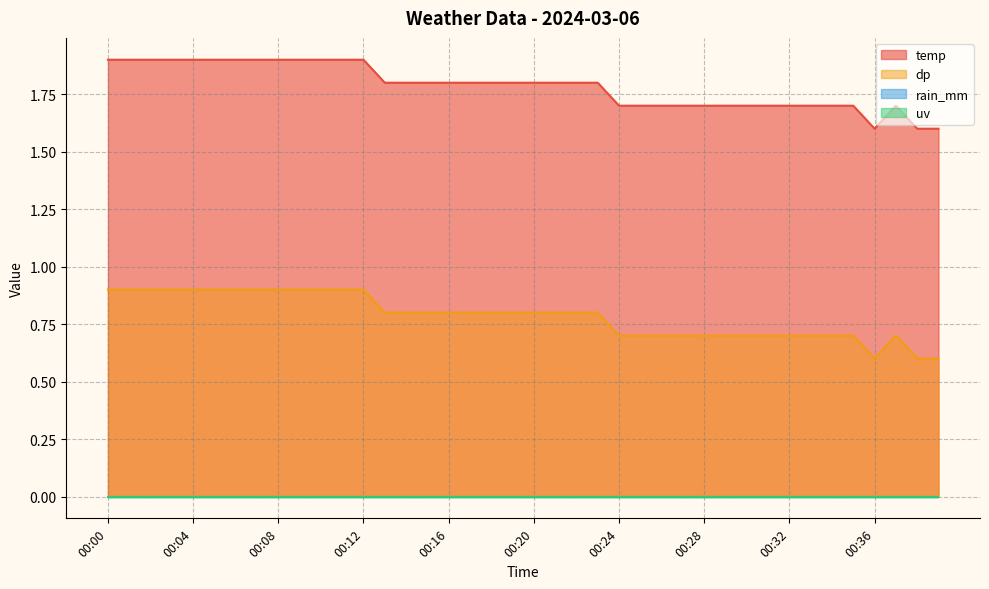

How many lines are shown in the chart?

4